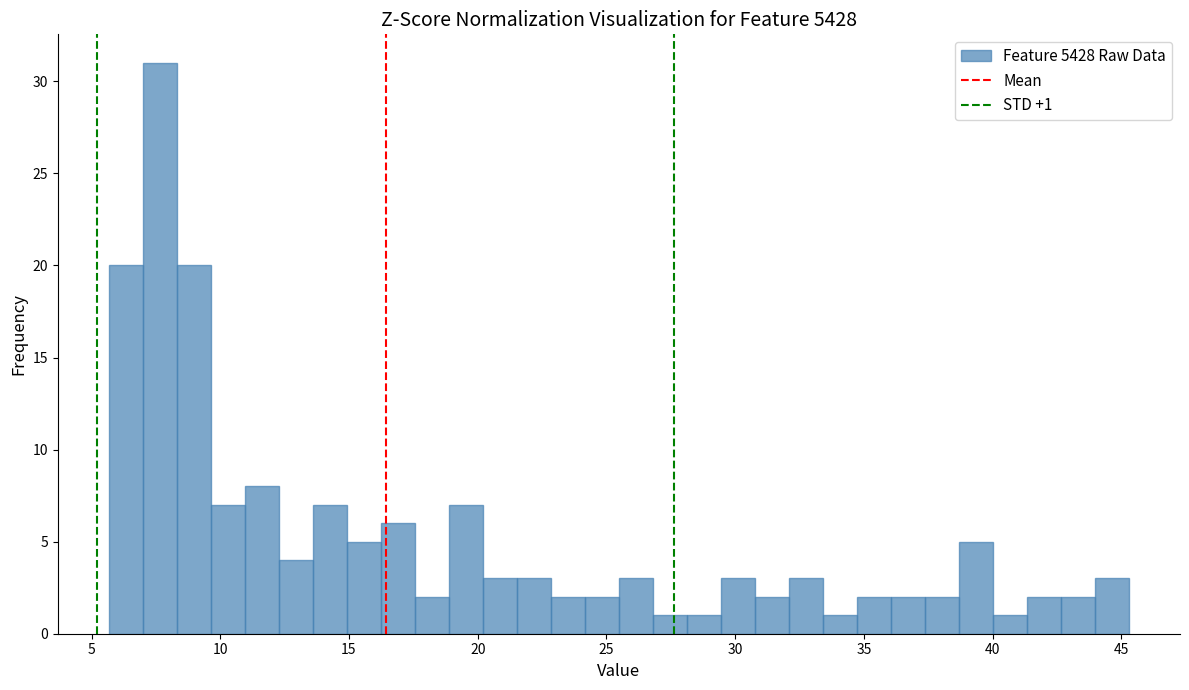

Around what value on the x-axis is the tallest bar? Give the approximate position of its centre, as read against the axis.

7.5